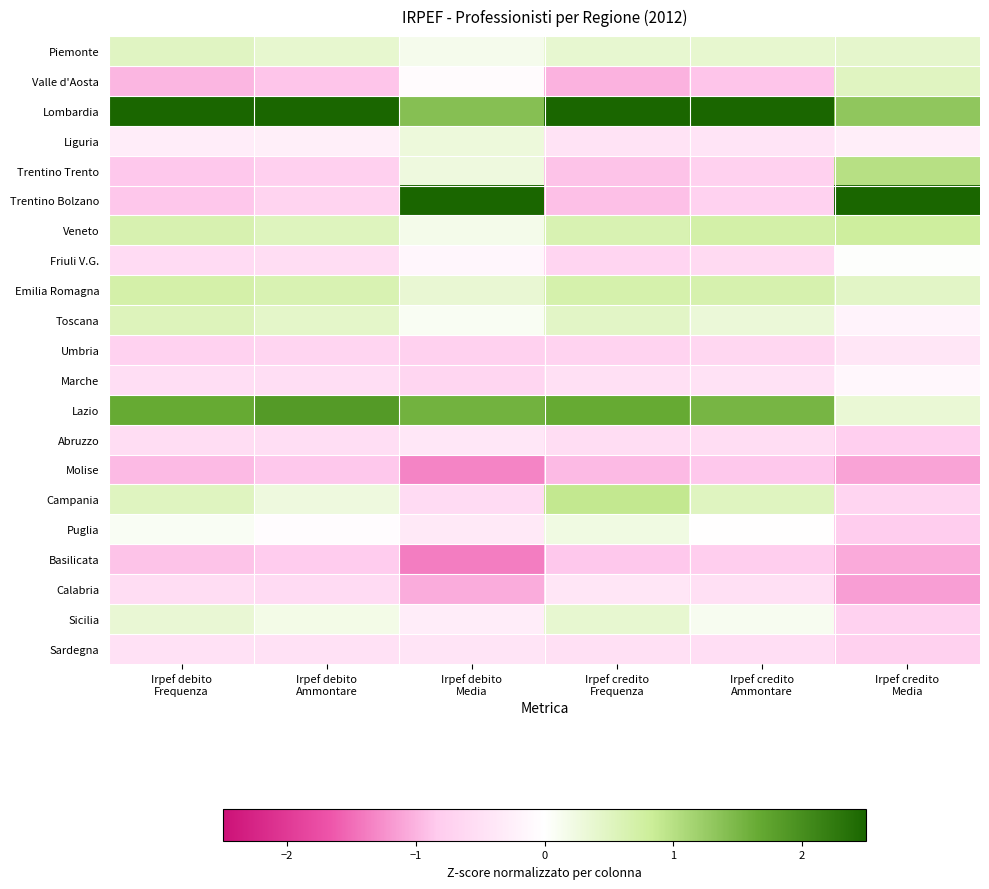

Reading right to left, transcribe all the data shown in this chart.

Piemonte: Irpef credito
Media=0.4	Irpef credito
Ammontare=0.4	Irpef credito
Frequenza=0.4	Irpef debito
Media=0.1	Irpef debito
Ammontare=0.4	Irpef debito
Frequenza=0.5
Valle d'Aosta: Irpef credito
Media=0.5	Irpef credito
Ammontare=-0.9	Irpef credito
Frequenza=-1.0	Irpef debito
Media=-0.1	Irpef debito
Ammontare=-0.9	Irpef debito
Frequenza=-1.0
Lombardia: Irpef credito
Media=1.3	Irpef credito
Ammontare=3.5	Irpef credito
Frequenza=3.1	Irpef debito
Media=1.4	Irpef debito
Ammontare=3.4	Irpef debito
Frequenza=3.2
Liguria: Irpef credito
Media=-0.3	Irpef credito
Ammontare=-0.4	Irpef credito
Frequenza=-0.4	Irpef debito
Media=0.3	Irpef debito
Ammontare=-0.3	Irpef debito
Frequenza=-0.3
Trentino Trento: Irpef credito
Media=1.0	Irpef credito
Ammontare=-0.7	Irpef credito
Frequenza=-0.9	Irpef debito
Media=0.3	Irpef debito
Ammontare=-0.8	Irpef debito
Frequenza=-0.9
Trentino Bolzano: Irpef credito
Media=3.2	Irpef credito
Ammontare=-0.7	Irpef credito
Frequenza=-0.9	Irpef debito
Media=3.1	Irpef debito
Ammontare=-0.7	Irpef debito
Frequenza=-0.9
Veneto: Irpef credito
Media=0.8	Irpef credito
Ammontare=0.7	Irpef credito
Frequenza=0.6	Irpef debito
Media=0.2	Irpef debito
Ammontare=0.5	Irpef debito
Frequenza=0.6
Friuli V.G.: Irpef credito
Media=0.0	Irpef credito
Ammontare=-0.6	Irpef credito
Frequenza=-0.7	Irpef debito
Media=-0.1	Irpef debito
Ammontare=-0.5	Irpef debito
Frequenza=-0.6
Emilia Romagna: Irpef credito
Media=0.5	Irpef credito
Ammontare=0.7	Irpef credito
Frequenza=0.7	Irpef debito
Media=0.4	Irpef debito
Ammontare=0.6	Irpef debito
Frequenza=0.7
Toscana: Irpef credito
Media=-0.2	Irpef credito
Ammontare=0.3	Irpef credito
Frequenza=0.5	Irpef debito
Media=0.1	Irpef debito
Ammontare=0.4	Irpef debito
Frequenza=0.6
Umbria: Irpef credito
Media=-0.4	Irpef credito
Ammontare=-0.7	Irpef credito
Frequenza=-0.7	Irpef debito
Media=-0.7	Irpef debito
Ammontare=-0.7	Irpef debito
Frequenza=-0.7
Marche: Irpef credito
Media=-0.1	Irpef credito
Ammontare=-0.5	Irpef credito
Frequenza=-0.5	Irpef debito
Media=-0.7	Irpef debito
Ammontare=-0.5	Irpef debito
Frequenza=-0.5
Lazio: Irpef credito
Media=0.3	Irpef credito
Ammontare=1.5	Irpef credito
Frequenza=1.7	Irpef debito
Media=1.6	Irpef debito
Ammontare=1.9	Irpef debito
Frequenza=1.7
Abruzzo: Irpef credito
Media=-0.8	Irpef credito
Ammontare=-0.6	Irpef credito
Frequenza=-0.5	Irpef debito
Media=-0.4	Irpef debito
Ammontare=-0.5	Irpef debito
Frequenza=-0.5
Molise: Irpef credito
Media=-1.1	Irpef credito
Ammontare=-0.8	Irpef credito
Frequenza=-0.9	Irpef debito
Media=-1.3	Irpef debito
Ammontare=-0.9	Irpef debito
Frequenza=-0.9
Campania: Irpef credito
Media=-0.7	Irpef credito
Ammontare=0.5	Irpef credito
Frequenza=0.9	Irpef debito
Media=-0.6	Irpef debito
Ammontare=0.3	Irpef debito
Frequenza=0.5
Puglia: Irpef credito
Media=-0.8	Irpef credito
Ammontare=-0.0	Irpef credito
Frequenza=0.2	Irpef debito
Media=-0.3	Irpef debito
Ammontare=-0.0	Irpef debito
Frequenza=0.1
Basilicata: Irpef credito
Media=-1.1	Irpef credito
Ammontare=-0.8	Irpef credito
Frequenza=-0.9	Irpef debito
Media=-1.4	Irpef debito
Ammontare=-0.8	Irpef debito
Frequenza=-0.9
Calabria: Irpef credito
Media=-1.1	Irpef credito
Ammontare=-0.5	Irpef credito
Frequenza=-0.4	Irpef debito
Media=-1.1	Irpef debito
Ammontare=-0.6	Irpef debito
Frequenza=-0.5
Sicilia: Irpef credito
Media=-0.7	Irpef credito
Ammontare=0.1	Irpef credito
Frequenza=0.4	Irpef debito
Media=-0.3	Irpef debito
Ammontare=0.2	Irpef debito
Frequenza=0.4
Sardegna: Irpef credito
Media=-0.7	Irpef credito
Ammontare=-0.5	Irpef credito
Frequenza=-0.5	Irpef debito
Media=-0.4	Irpef debito
Ammontare=-0.5	Irpef debito
Frequenza=-0.5